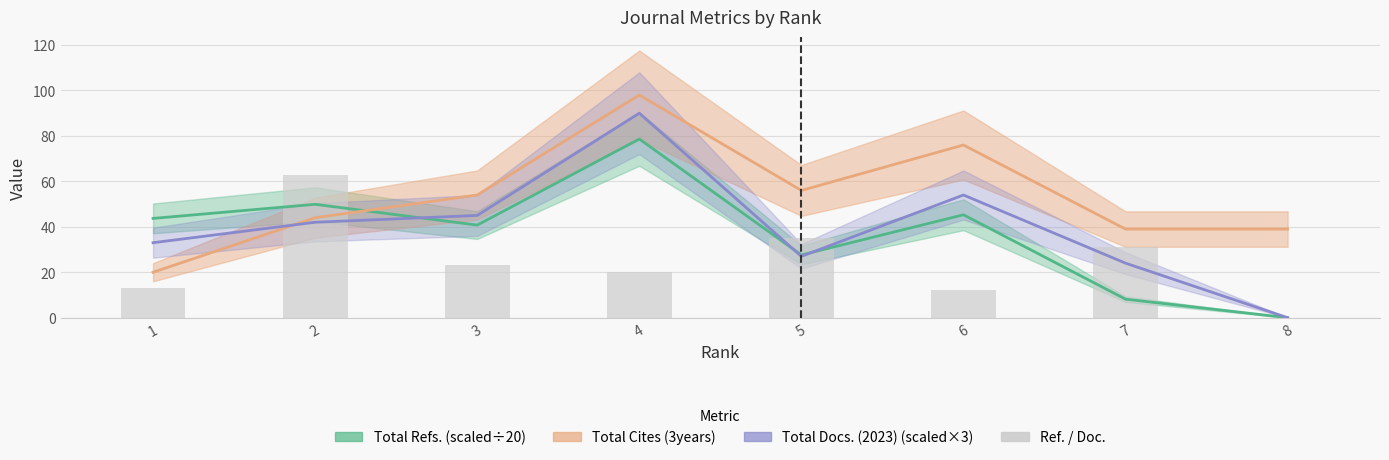

Approximately how many times larger is the value at 4 compared to 6?

1.7